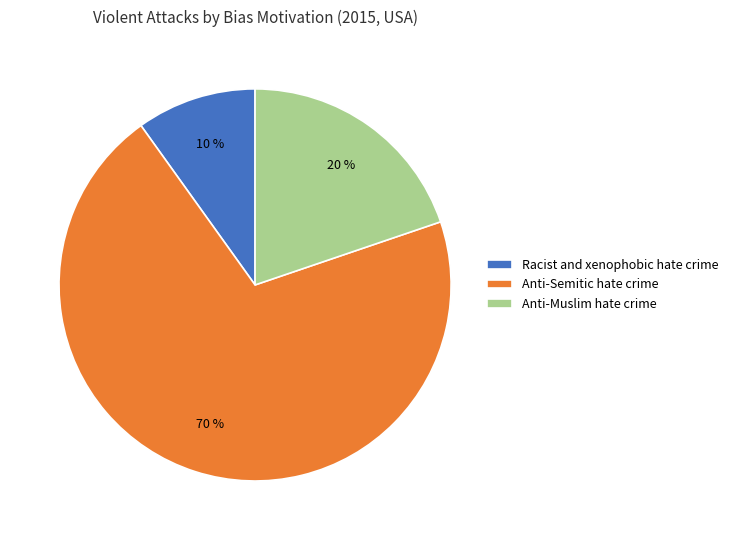

To the nearest percent, what is the average slice percentage?

33%